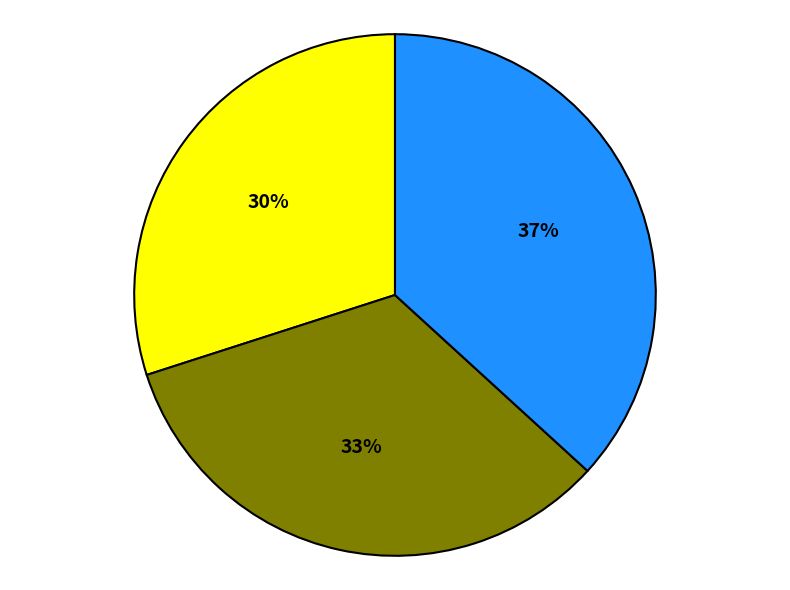

Is there any slice that represents more than half of the pie?

No